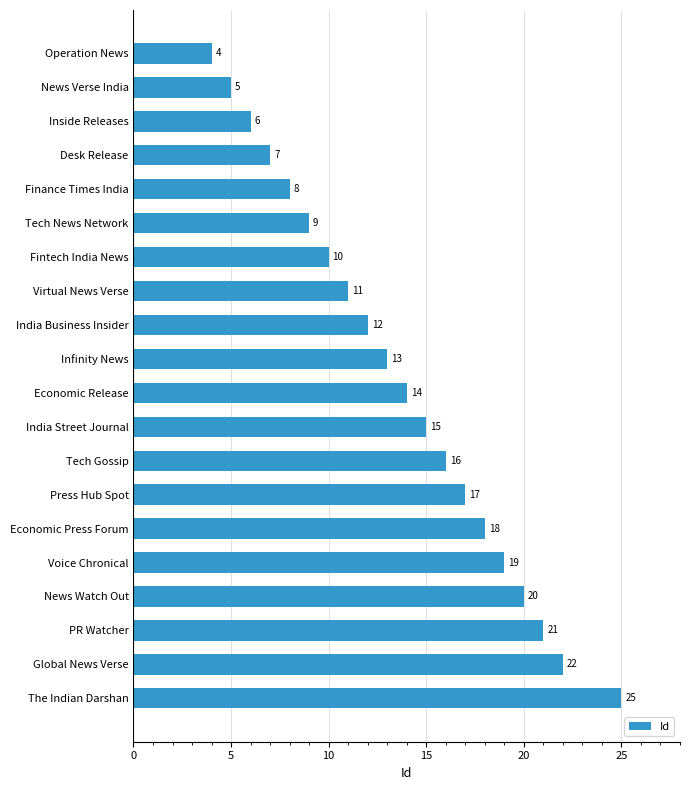

At which label is the value closest to 14?

Economic Release